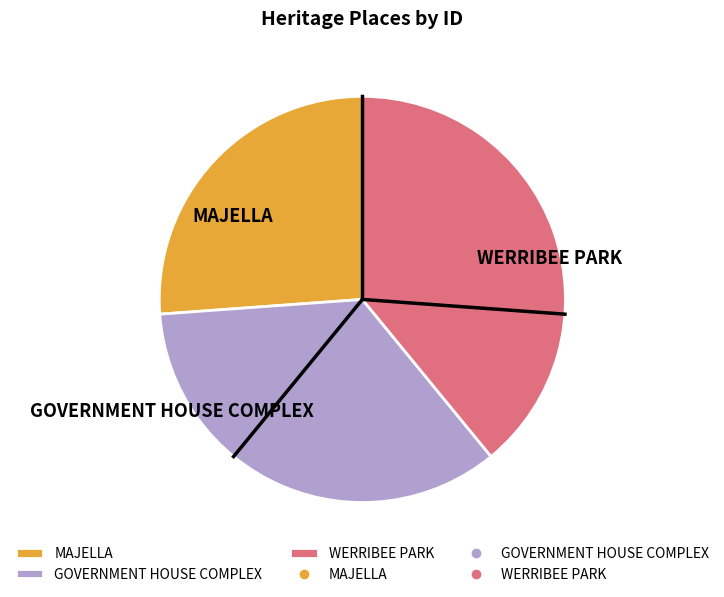

Which has a higher value, WERRIBEE PARK or GOVERNMENT HOUSE COMPLEX?

WERRIBEE PARK